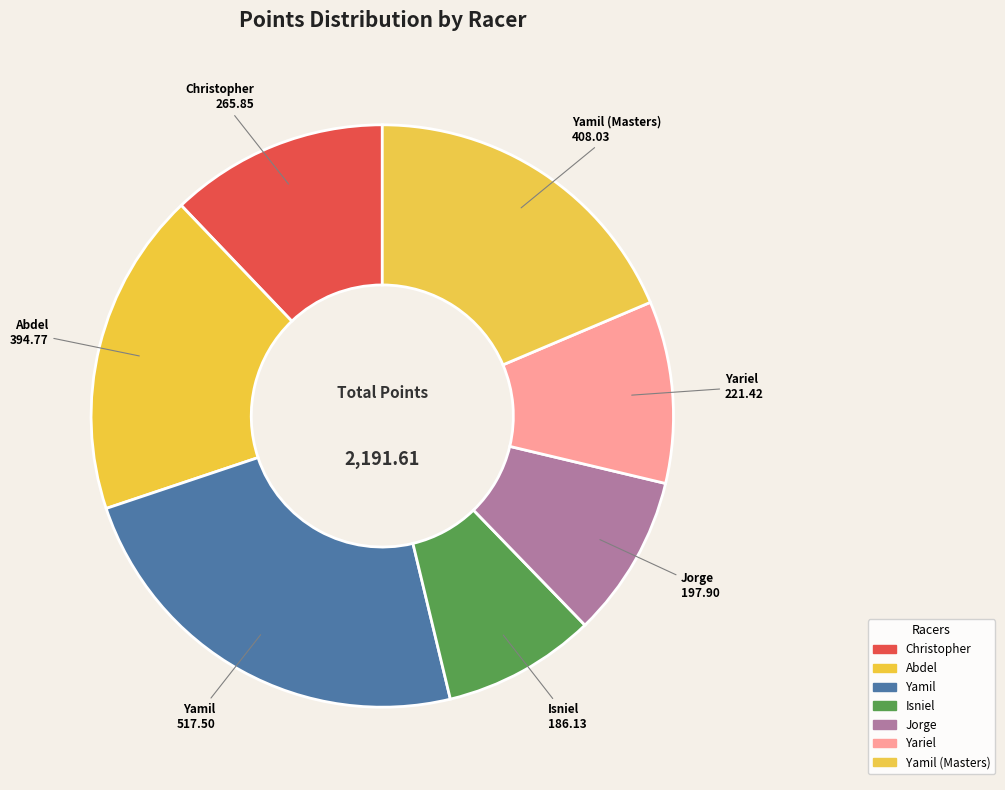

Which slice is the smallest?

Isniel